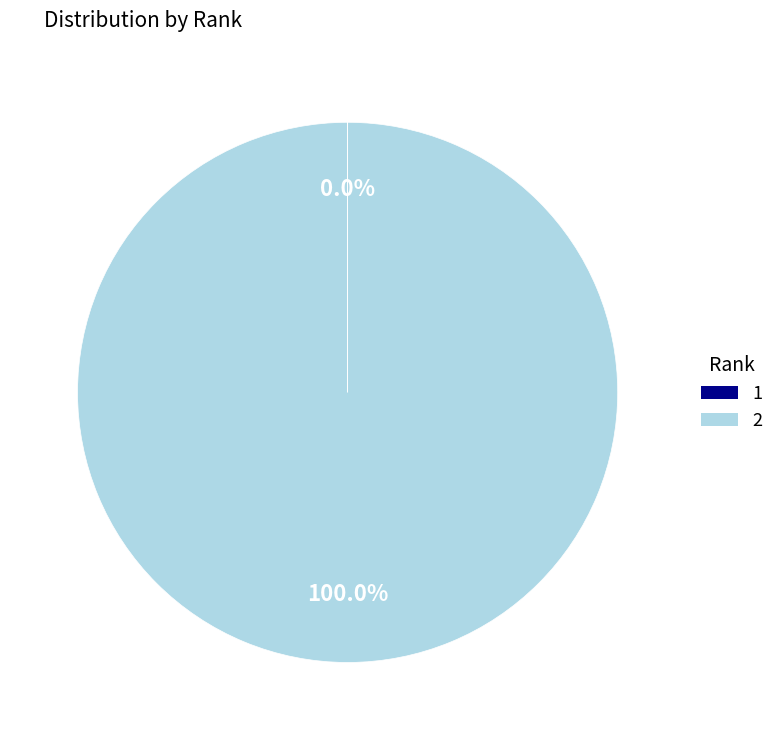

Is there a majority slice in this chart?

Yes